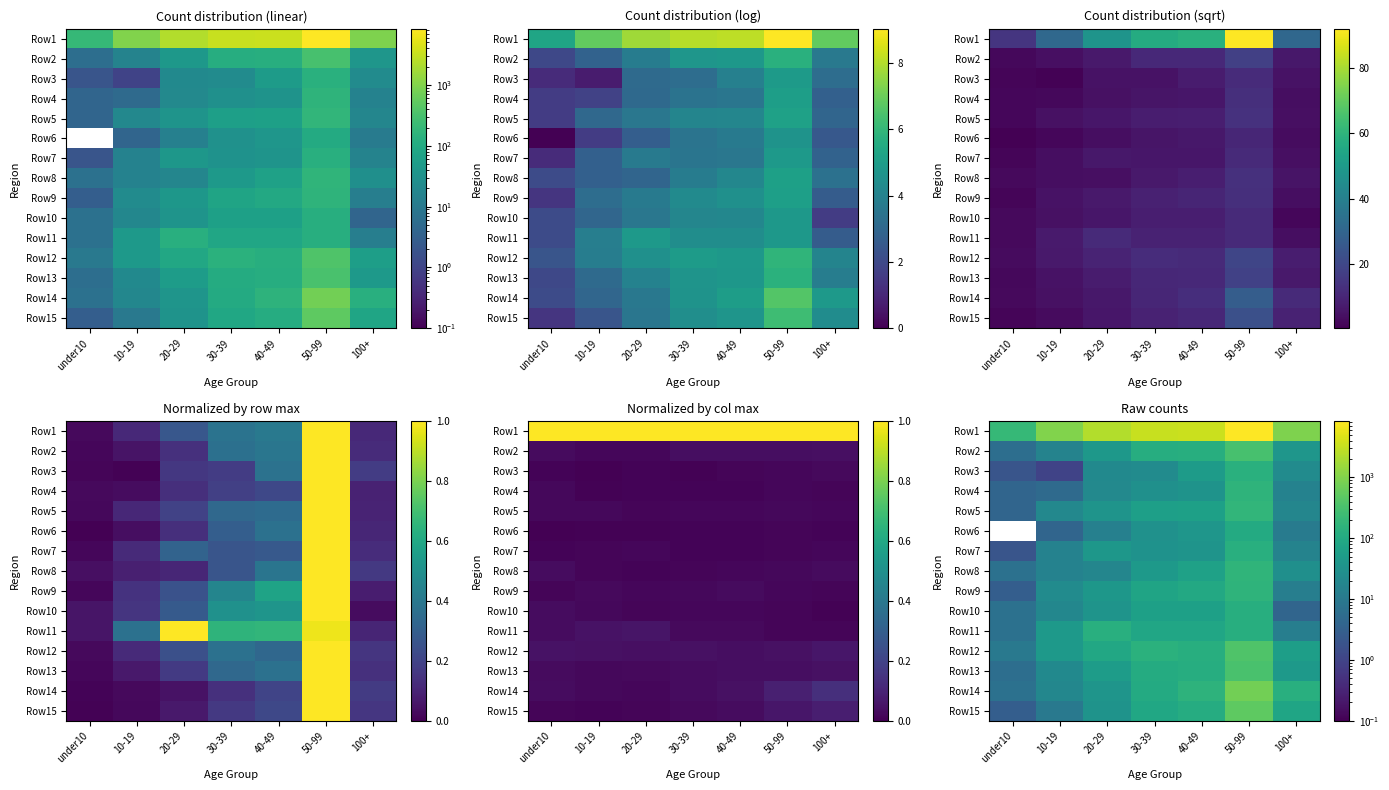

What is the highest value of the Row10 series?

123